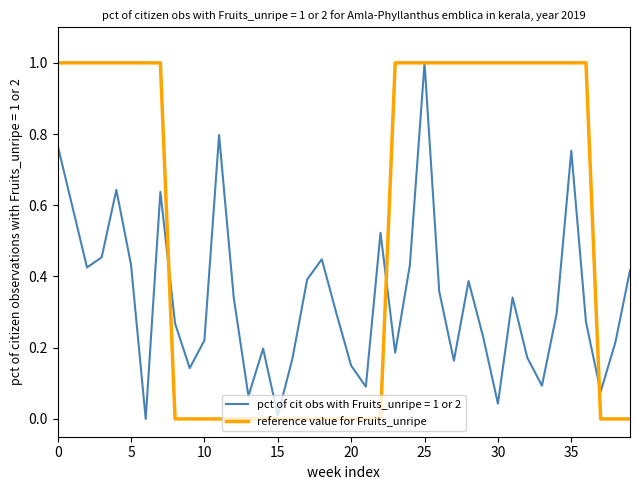

List the series in order of their overall mean, highest first.

reference value for Fruits_unripe, pct of cit obs with Fruits_unripe = 1 or 2